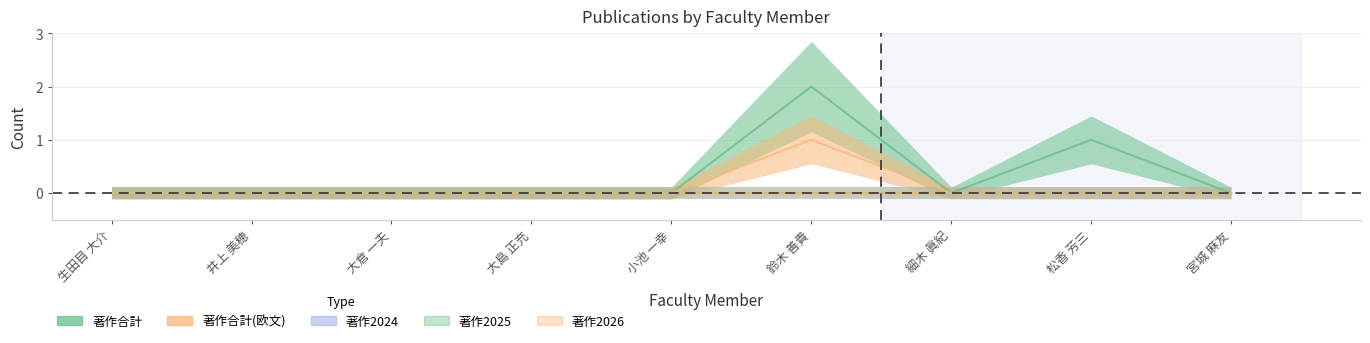

True or false: 著作2025 and 著作2024 intersect in this chart.

False